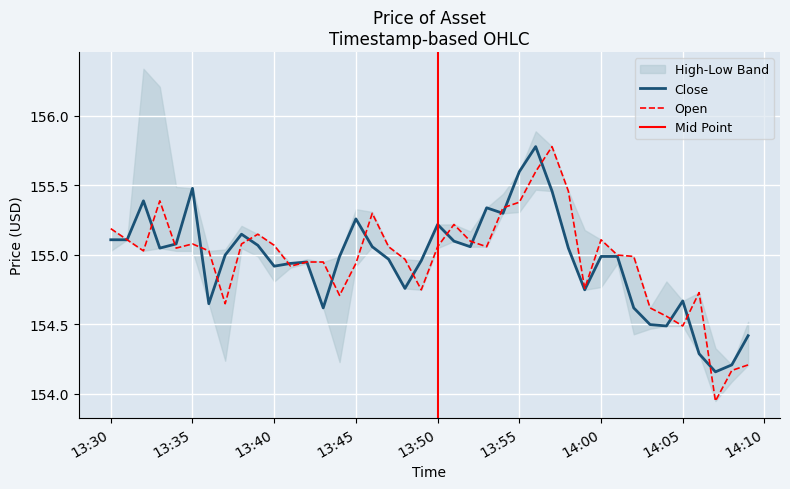

Reading left to right, transcribe all the data shown in this chart.

open: 155.2	155.1	155.0	155.4	155.0	155.1	155.0	154.6	155.1	155.1	155.1	154.9	154.9	154.9	154.7	154.9	155.3	155.1	155.0	154.7	155.1	155.2	155.1	155.1	155.3	155.4	155.6	155.8	155.5	154.8	155.1	155.0	155.0	154.6	154.6	154.5	154.7	153.9	154.2	154.2
close: 155.1	155.1	155.4	155.0	155.1	155.5	154.6	155.0	155.1	155.1	154.9	154.9	154.9	154.6	155.0	155.3	155.1	155.0	154.8	155.0	155.2	155.1	155.1	155.3	155.3	155.6	155.8	155.5	155.0	154.7	155.0	155.0	154.6	154.5	154.5	154.7	154.3	154.2	154.2	154.4